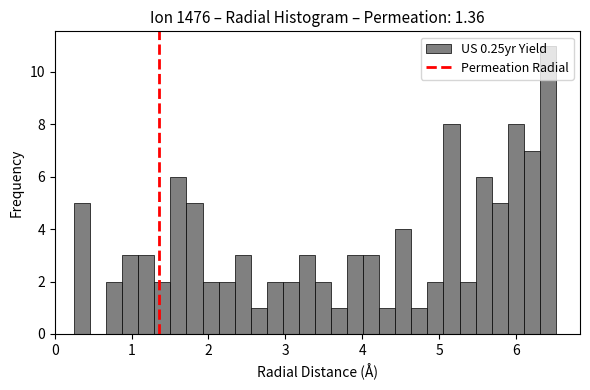

Around what value on the x-axis is the tallest bar? Give the approximate position of its centre, as read against the axis.

6.4